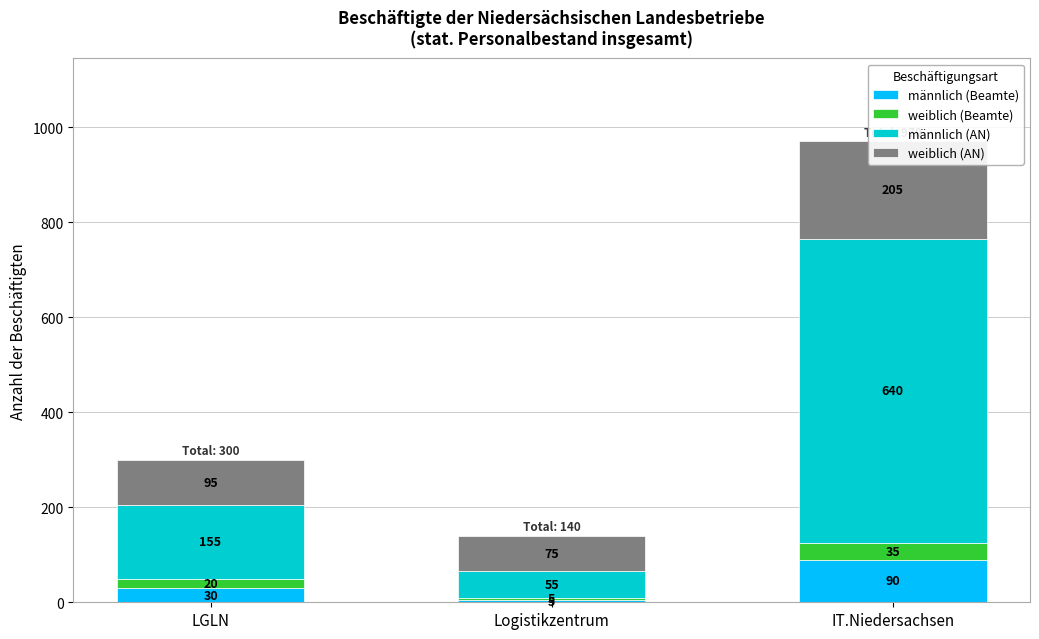

The value of männlich (AN) at Logistikzentrum is 35. True or false?

False